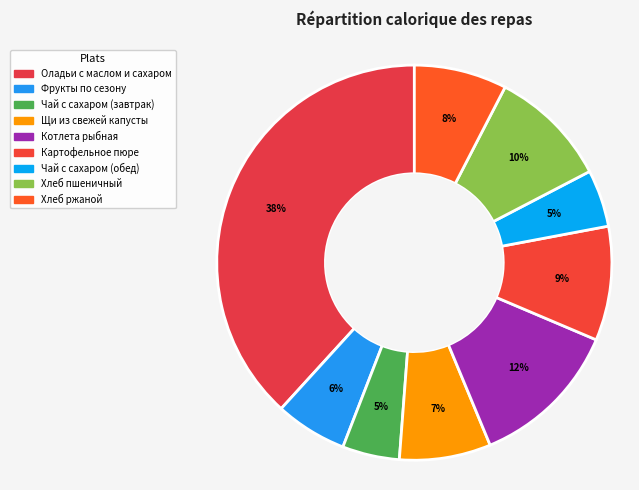

Is Картофельное пюре the majority of the pie?

No